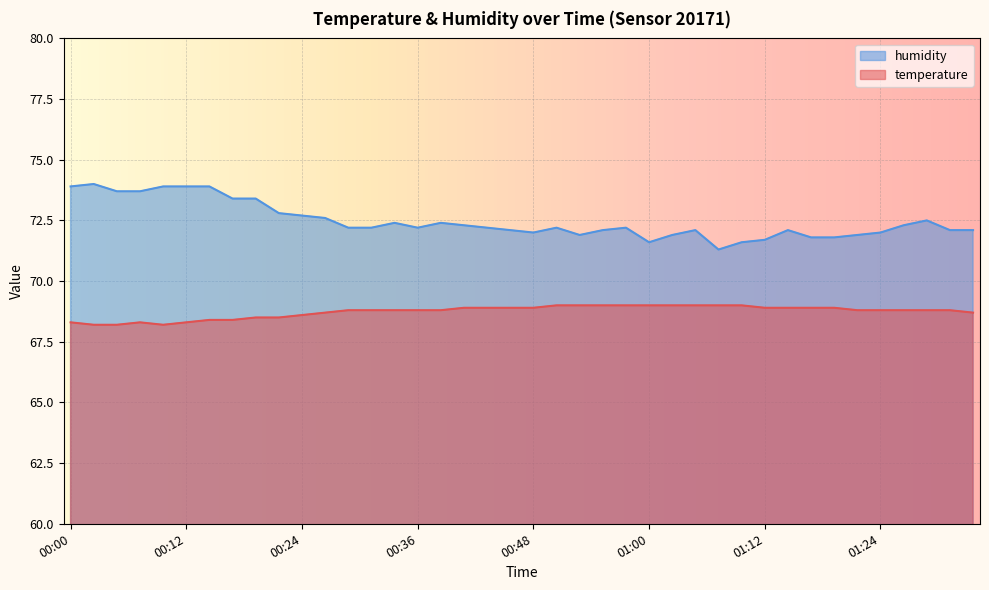

What is the sum of the temperature values at 00:46 and 01:32?

137.7